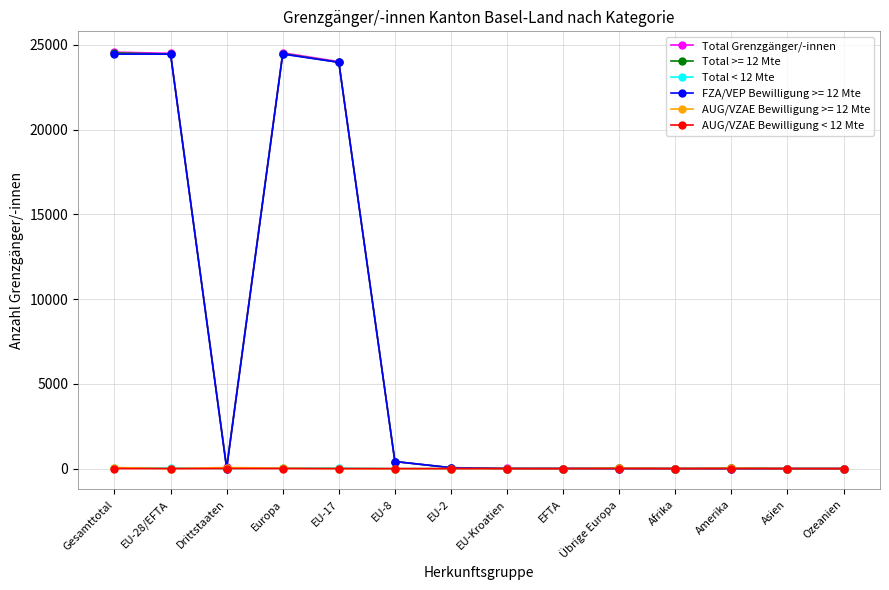

True or false: Total Grenzgänger/-innen has a value of 28 at Amerika.

True